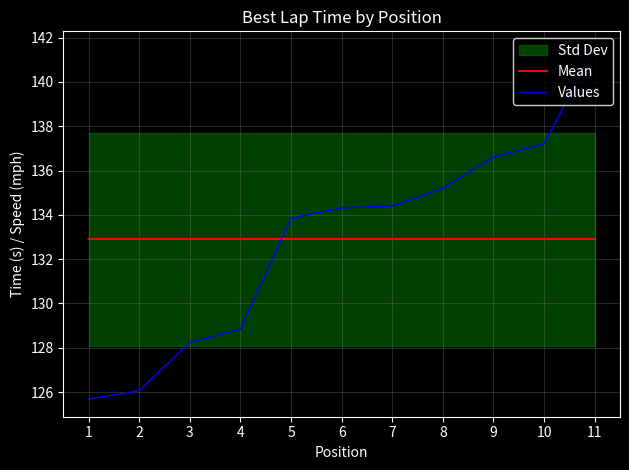

Reading right to left, transcribe all the data shown in this chart.

Mean: 11=132.9	10=132.9	9=132.9	8=132.9	7=132.9	6=132.9	5=132.9	4=132.9	3=132.9	2=132.9	1=132.9
Values: 11=141.5	10=137.2	9=136.6	8=135.2	7=134.4	6=134.3	5=133.8	4=128.8	3=128.2	2=126.1	1=125.7